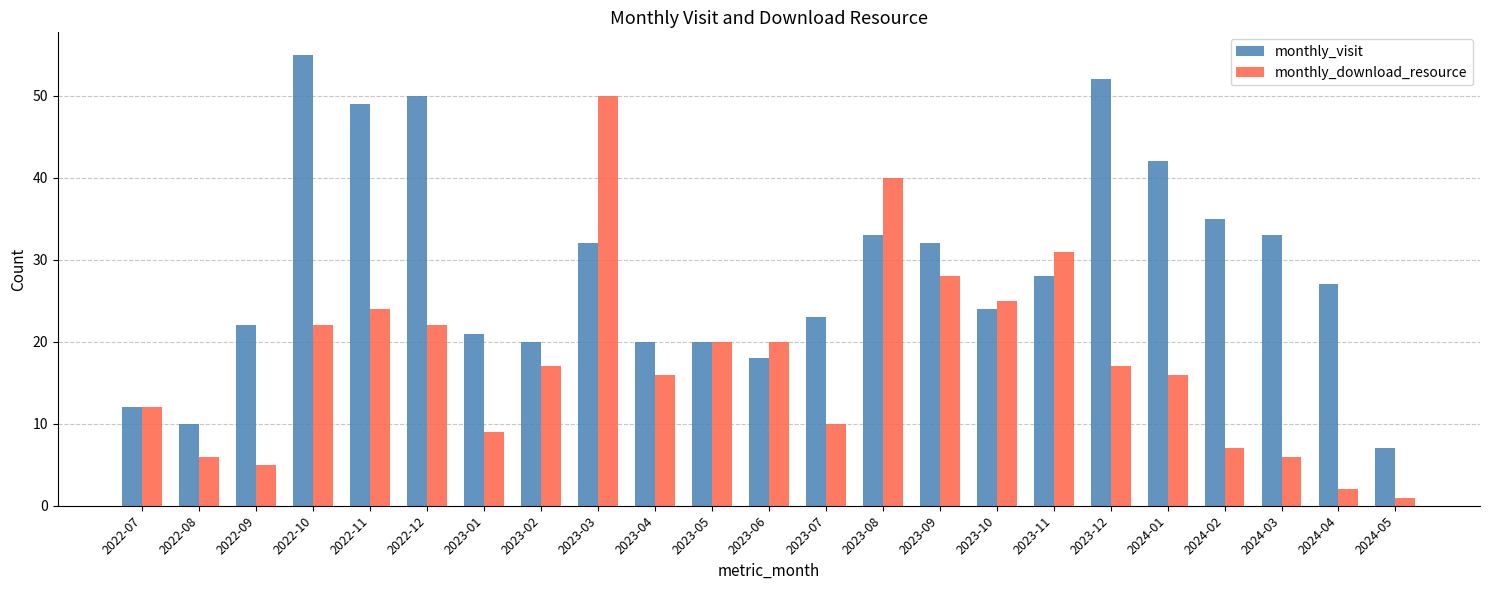

List the series in order of their peak value, lowest first.

monthly_download_resource, monthly_visit